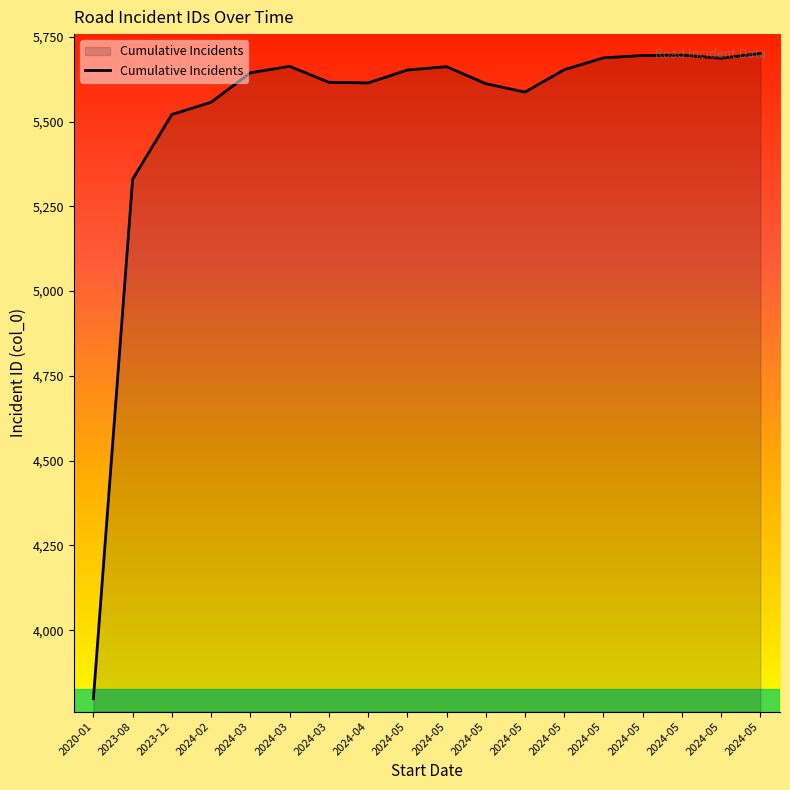

How many lines are shown in the chart?

1